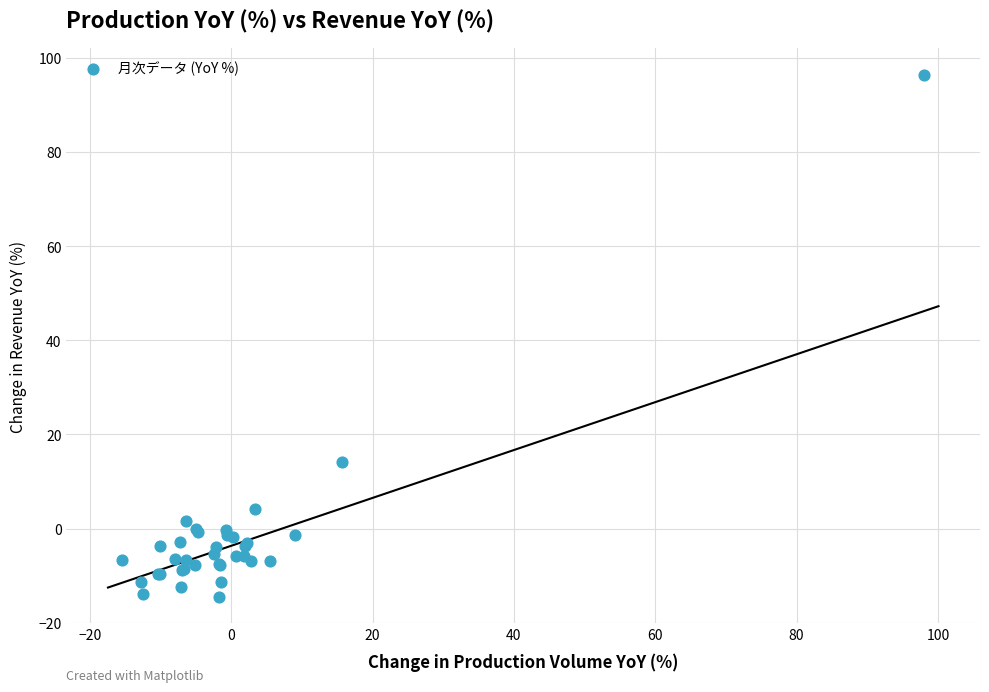

What Y value in the scatter plot is closest to 40?

14.2